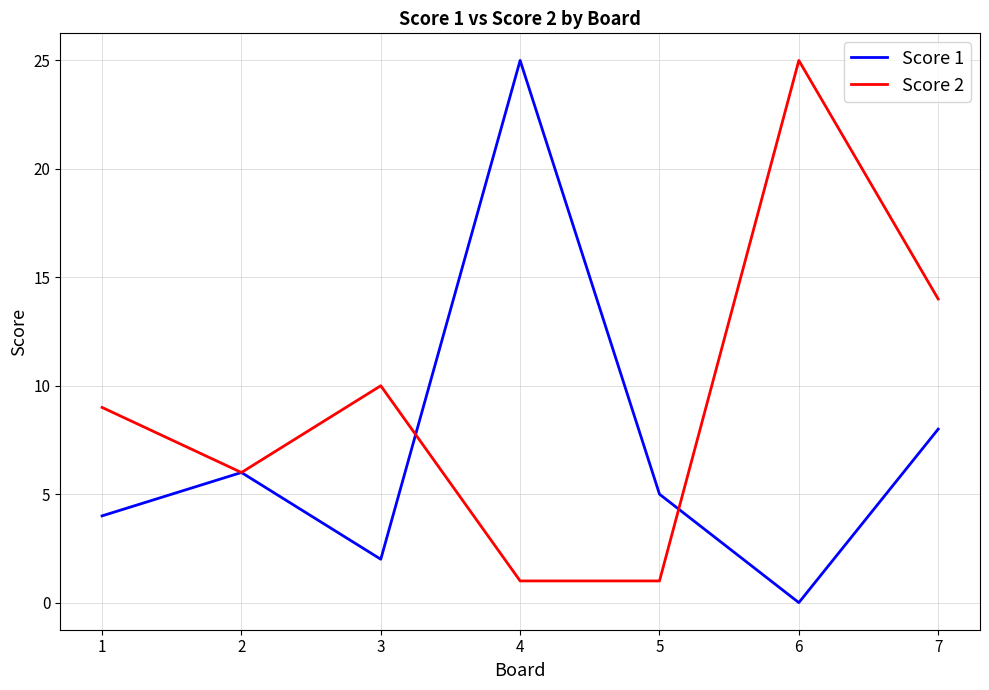

Rank the series at 1 from highest to lowest value.

Score 2, Score 1